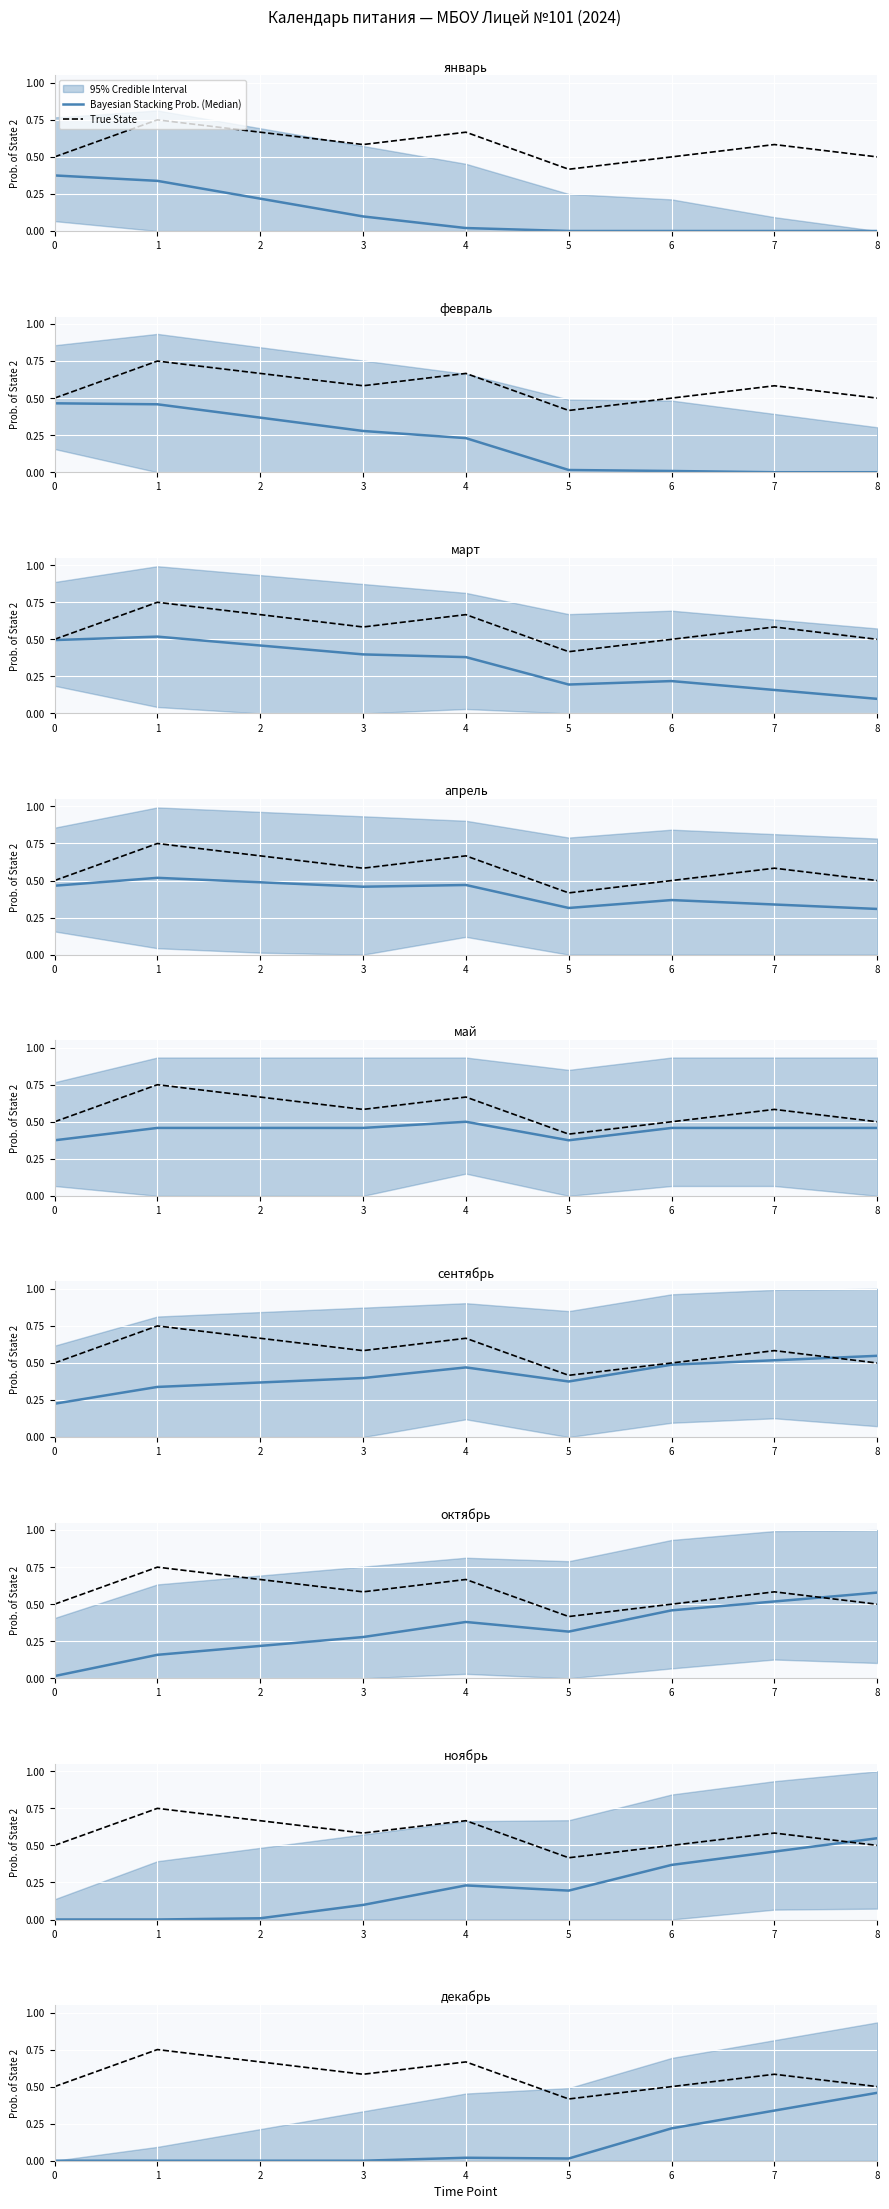

How many interior local peaks does the True State series have?

3